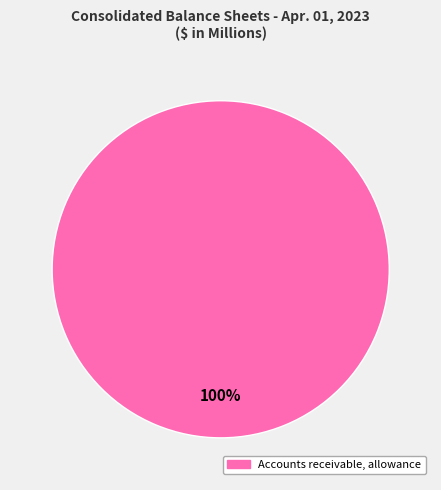

How many slices are in this pie chart?

1